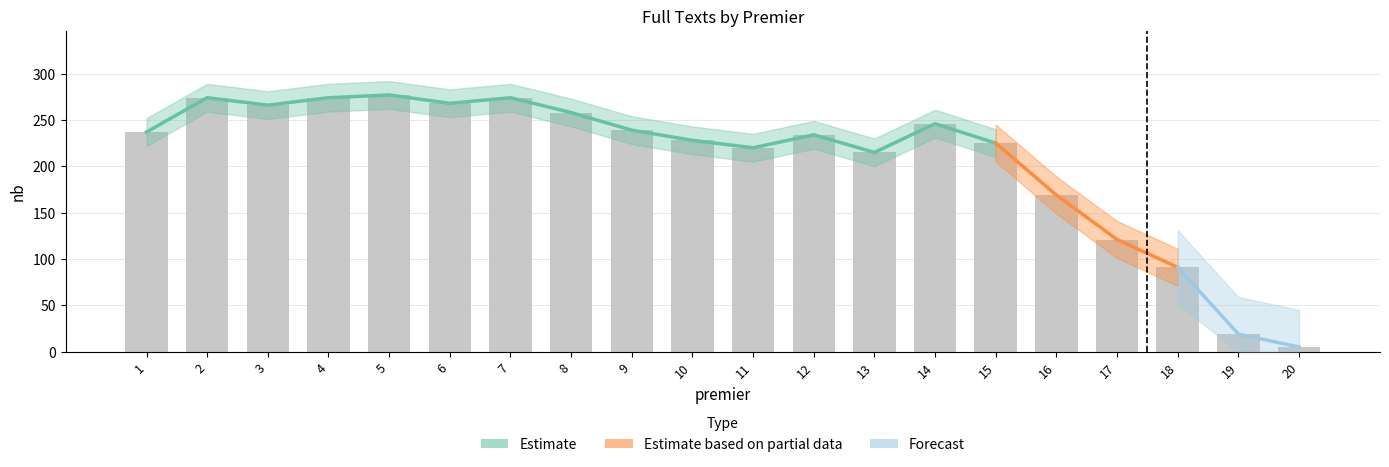

What is the average value?

207